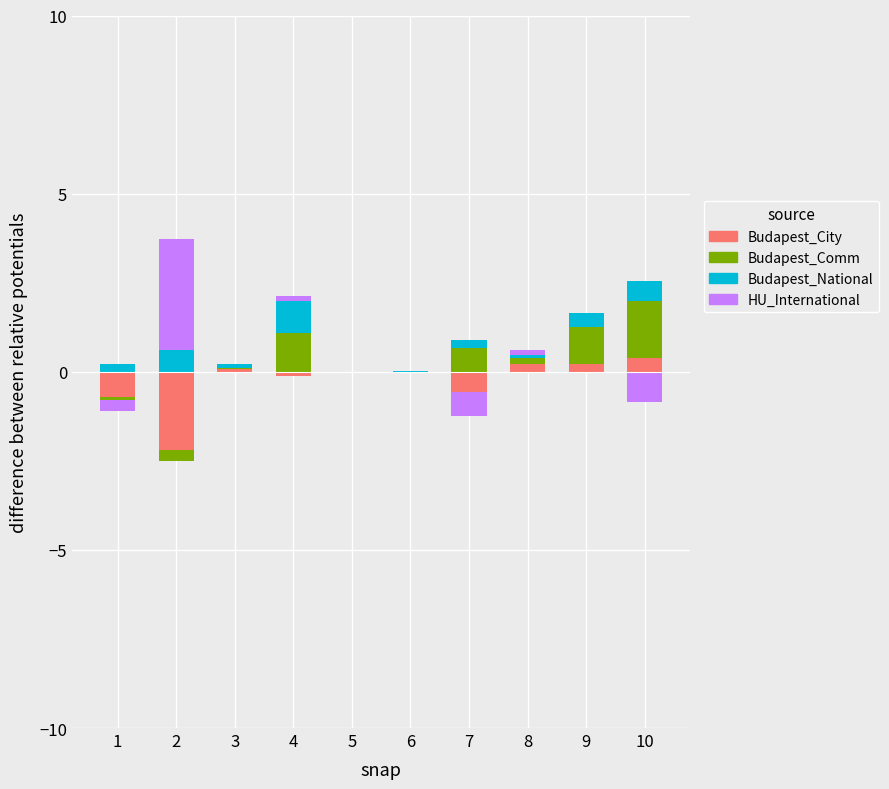

Is it true that HU_International equals 0.2 at 8?

False